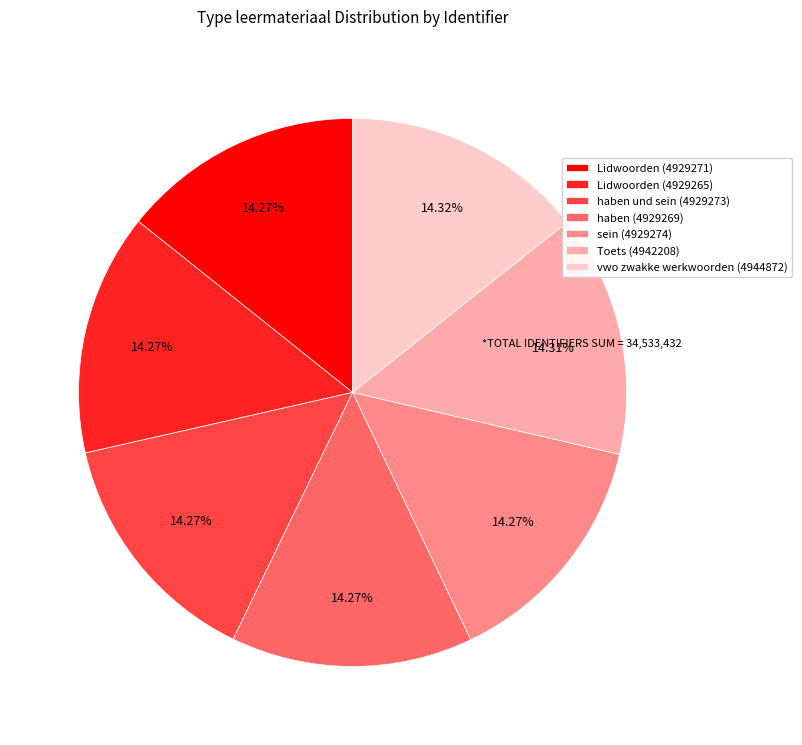

What is the ratio of the value at sein (4929274) to the value at Toets (4942208)?

1.0